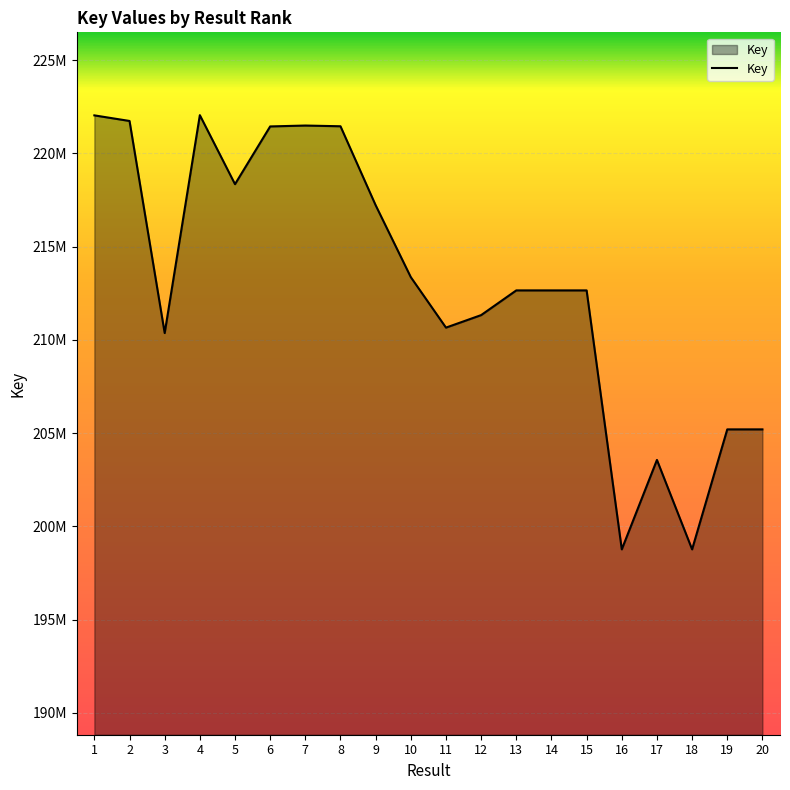

What is the value of the 15th point from the left?

212651029